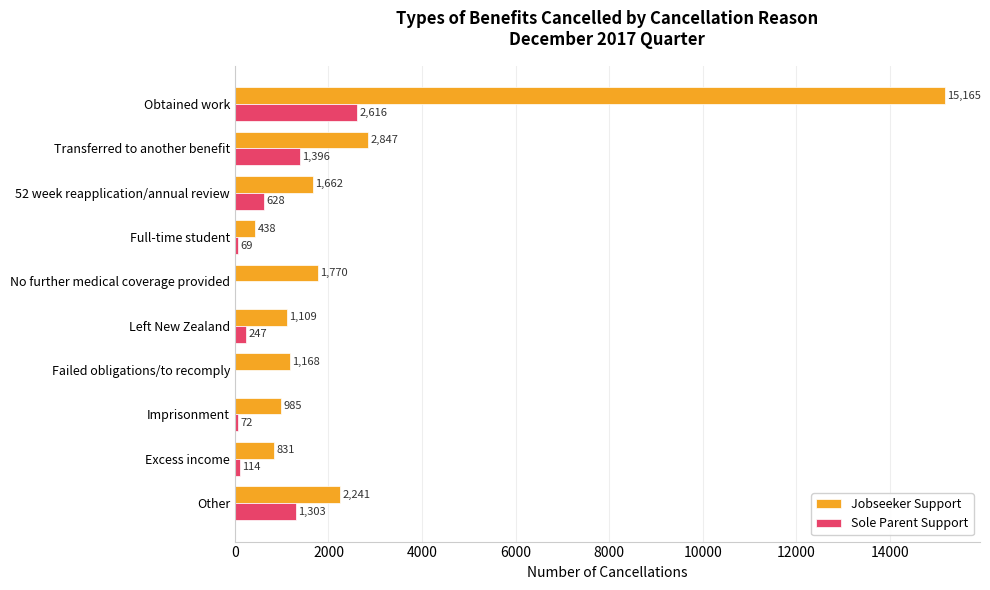

What is the sum of all Jobseeker Support values?

28216